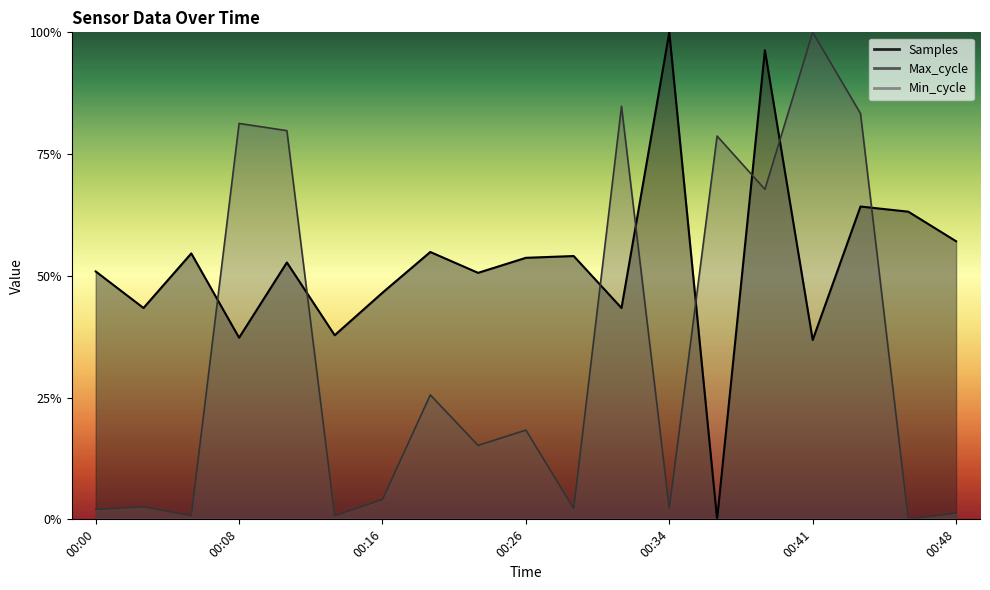

How many positive values does the Samples series have?

18